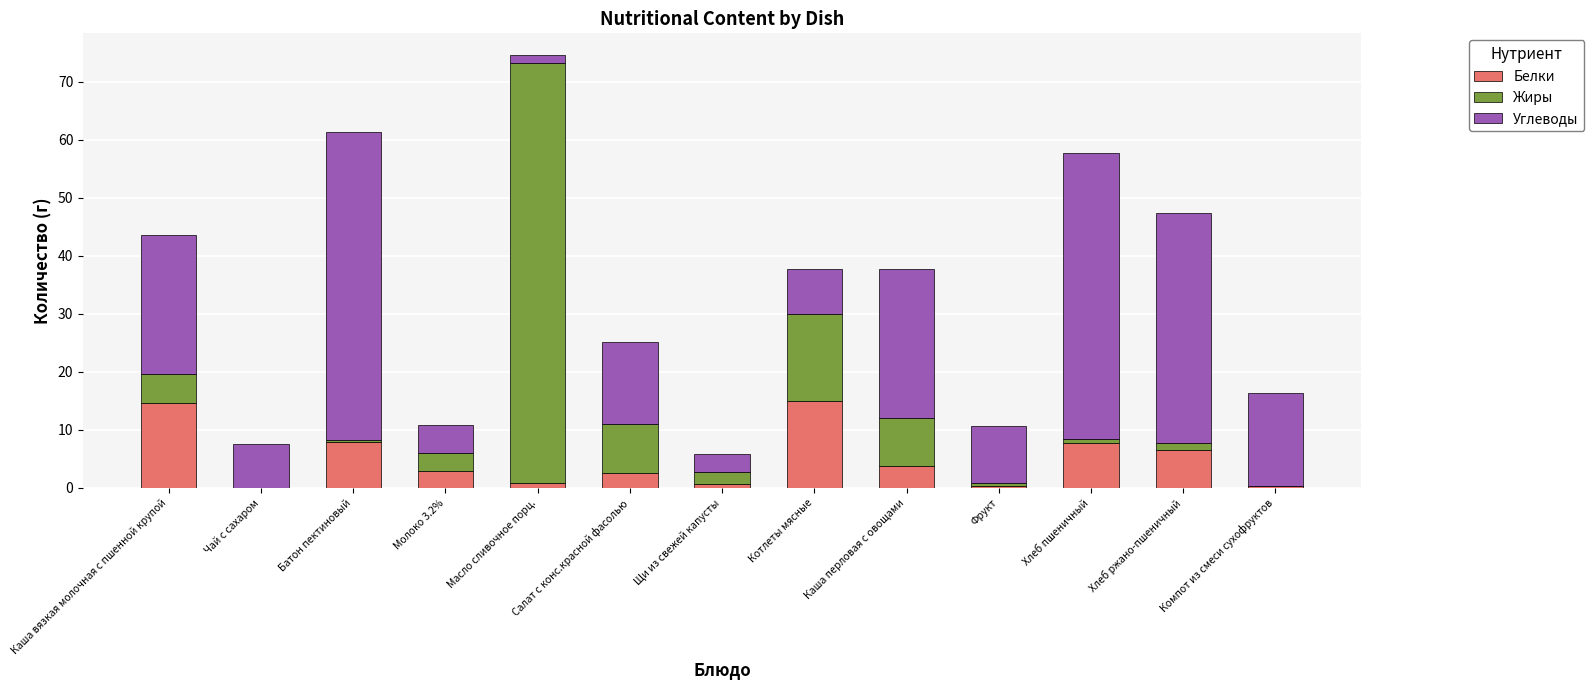

At which category is the sum across all series the highest?

Масло сливочное порц.